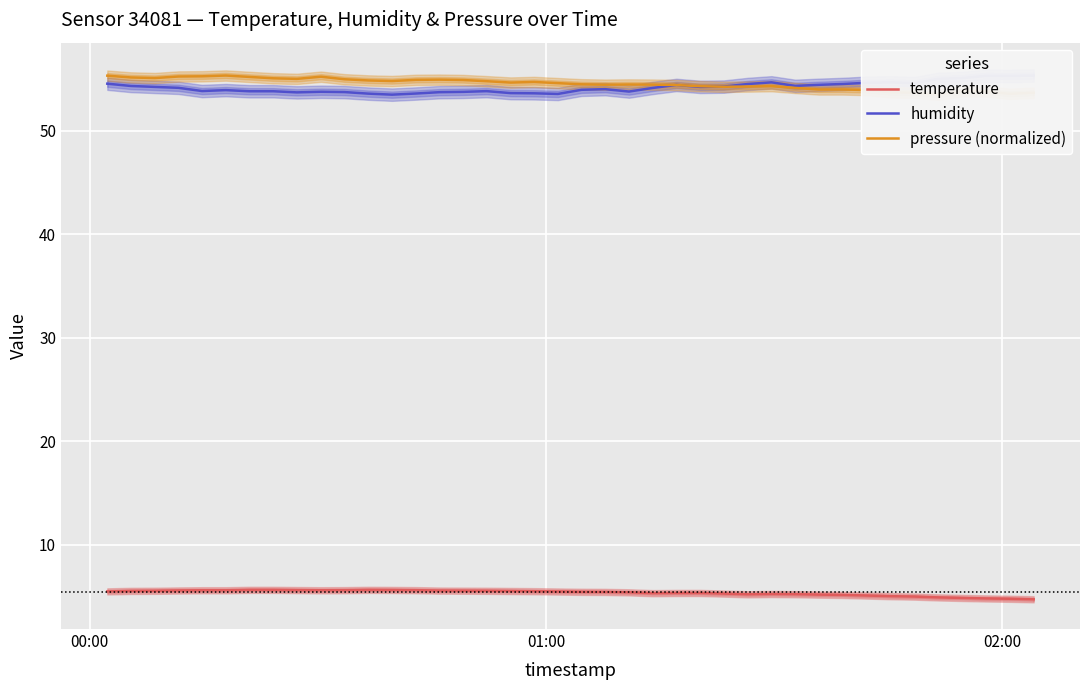

Reading left to right, list all the values displayed in this chart.

temperature: 5.5	5.5	5.5	5.6	5.6	5.6	5.6	5.6	5.6	5.6	5.6	5.6	5.6	5.6	5.5	5.5	5.5	5.5	5.5	5.5	5.4	5.4	5.4	5.3	5.3	5.3	5.3	5.2	5.2	5.2	5.2	5.1	5.1	5.0	5.0	4.9	4.8	4.8	4.8	4.7
humidity: 54.6	54.4	54.3	54.2	53.9	54.0	53.8	53.8	53.7	53.8	53.8	53.6	53.5	53.6	53.8	53.8	53.9	53.7	53.6	53.6	54.0	54.0	53.8	54.2	54.5	54.3	54.3	54.5	54.7	54.4	54.5	54.5	54.7	54.7	54.6	55.0	55.1	55.3	55.3	55.4
pressure (normalized): 55.3	55.2	55.1	55.3	55.3	55.4	55.2	55.1	55.0	55.2	55.0	54.9	54.8	54.9	55.0	54.9	54.8	54.7	54.7	54.6	54.5	54.5	54.5	54.5	54.4	54.3	54.3	54.3	54.3	54.2	54.0	54.0	54.0	53.7	53.7	53.5	53.8	53.8	53.6	53.7